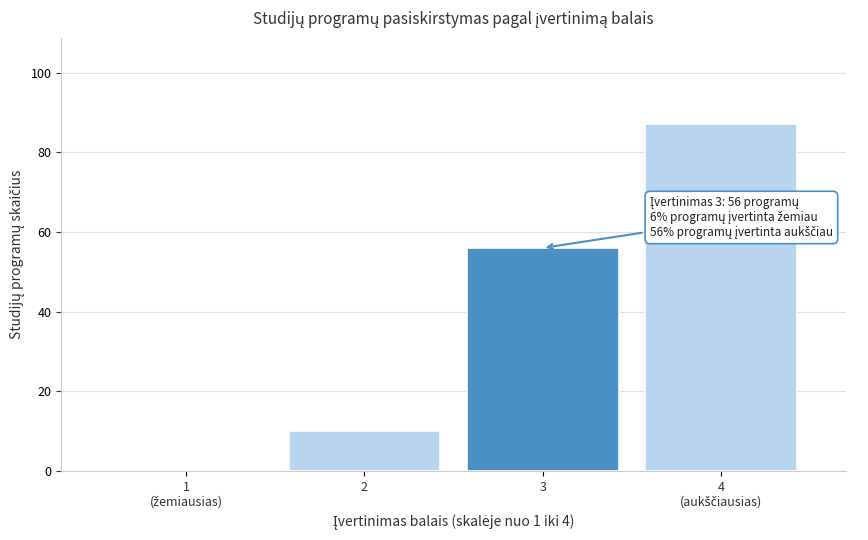

Between 3 and 2, which is larger?

3